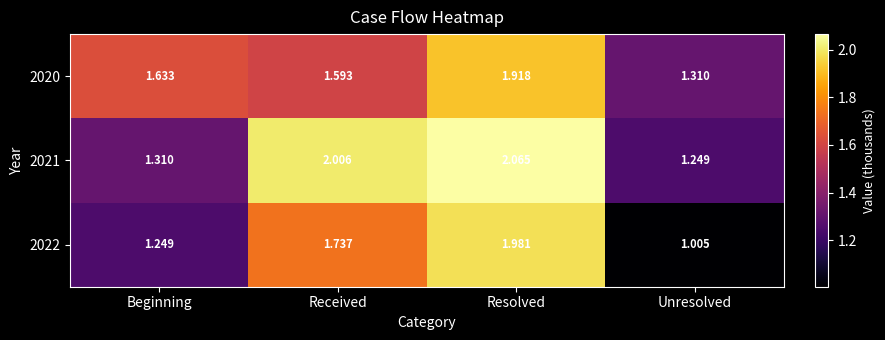

At which label does 2021 first exceed 2?

Received